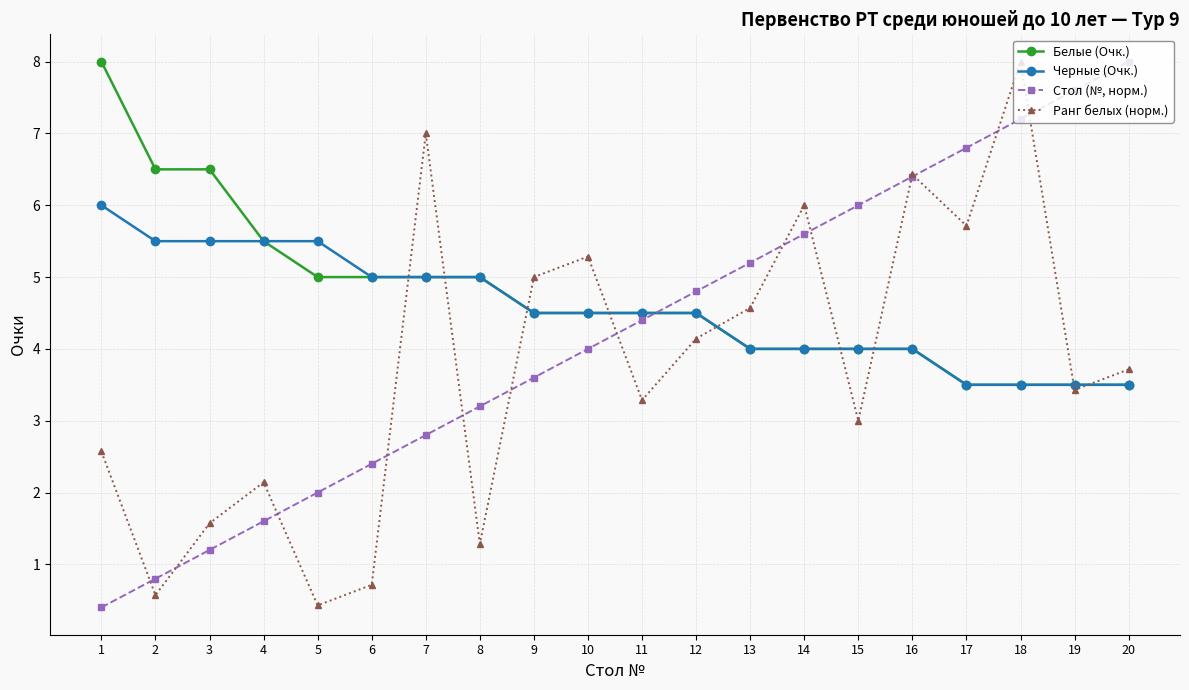

What is the total value across all series at 10?

18.3